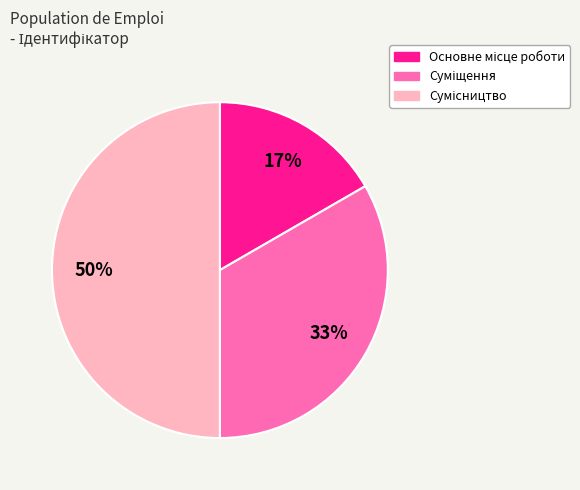

To the nearest percent, what is the difference between the largest and smallest slice percentages?

33%